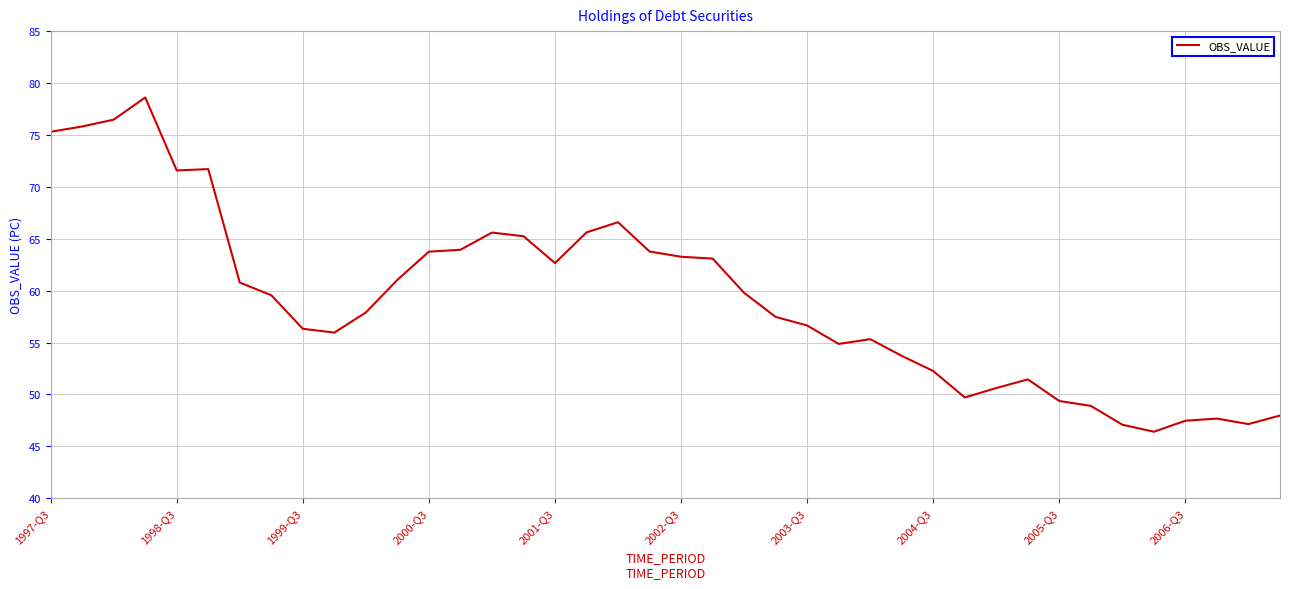

What is the greatest value displayed?

78.6